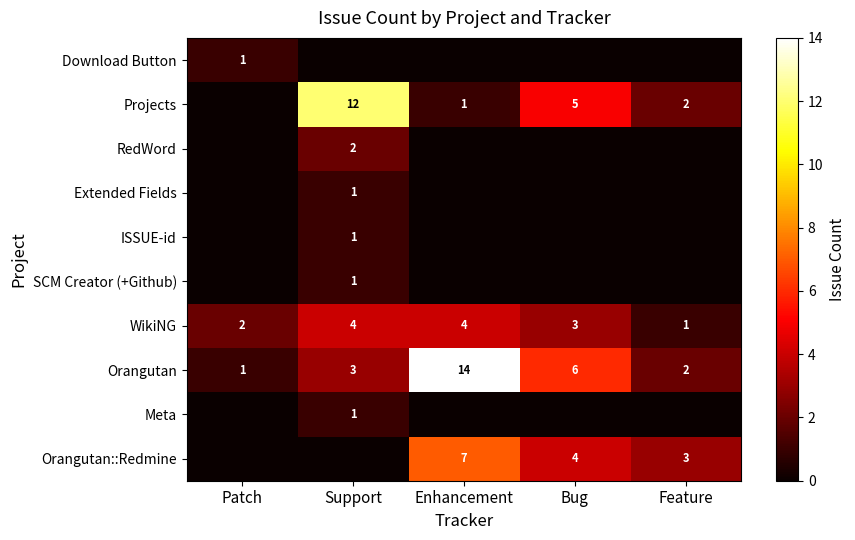

The value of Extended Fields at Support is 0. True or false?

False